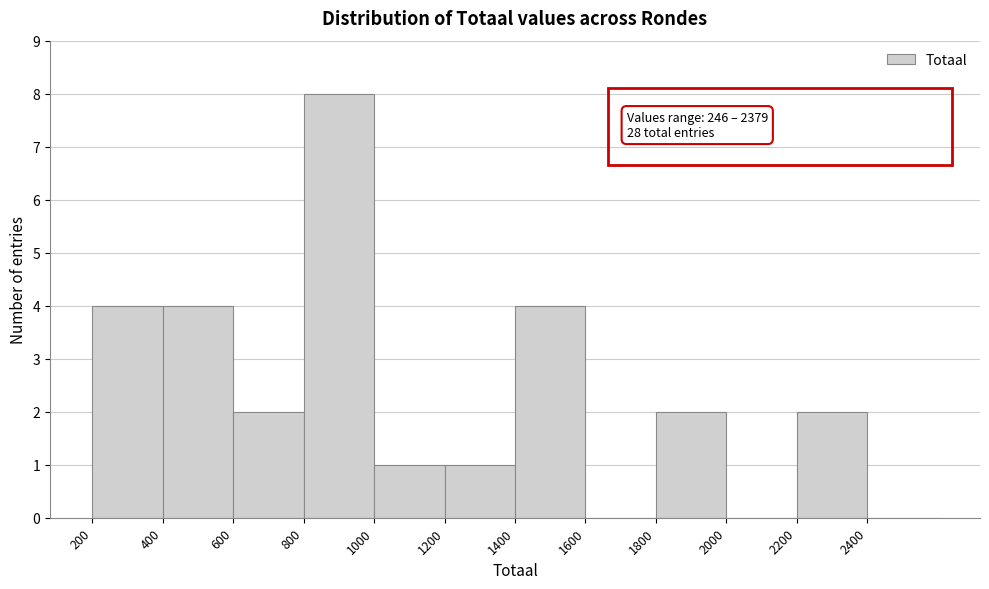

Which range on the x-axis has the tallest bar?

800 to 1000